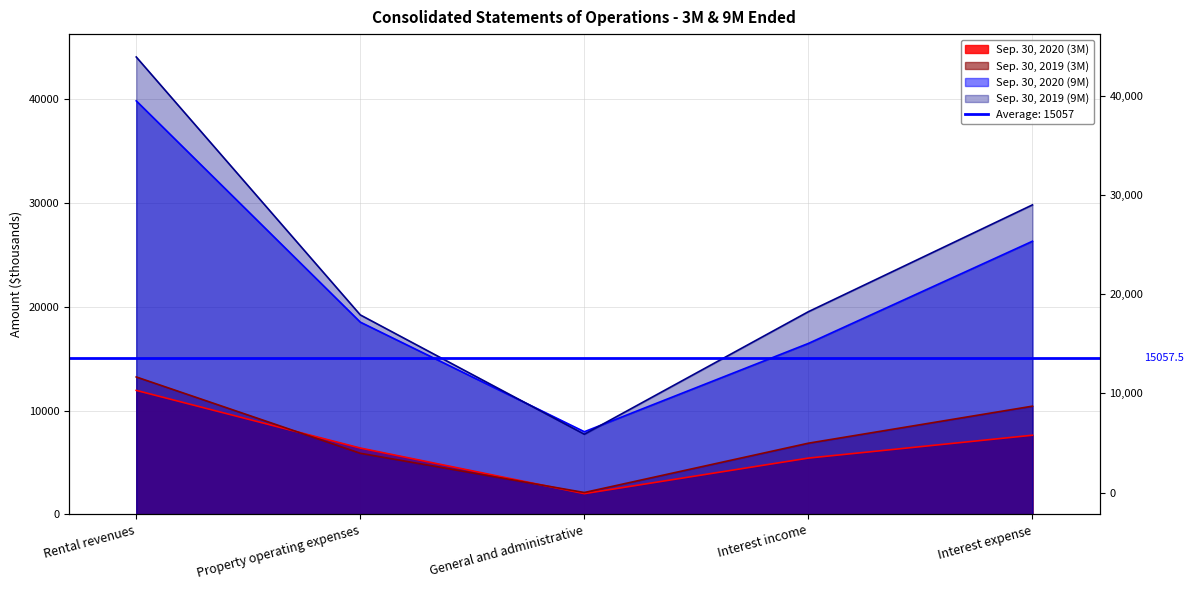

Which series has the largest total across all categories?

Sep. 30, 2019 (9M)